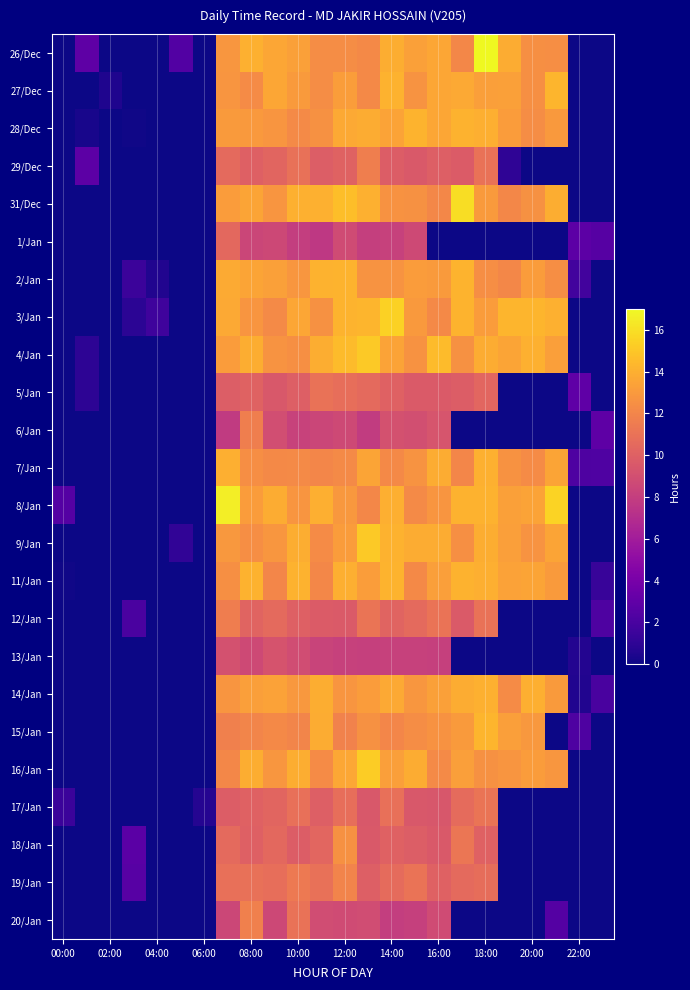

List the series in order of their peak value, lowest first.

13/Jan, 1/Jan, 5/Jan, 17/Jan, 12/Jan, 29/Dec, 6/Jan, 20/Jan, 19/Jan, 18/Jan, 14/Jan, 7/Jan, 28/Dec, 11/Jan, 2/Jan, 27/Dec, 15/Jan, 4/Jan, 9/Jan, 16/Jan, 3/Jan, 31/Dec, 8/Jan, 26/Dec